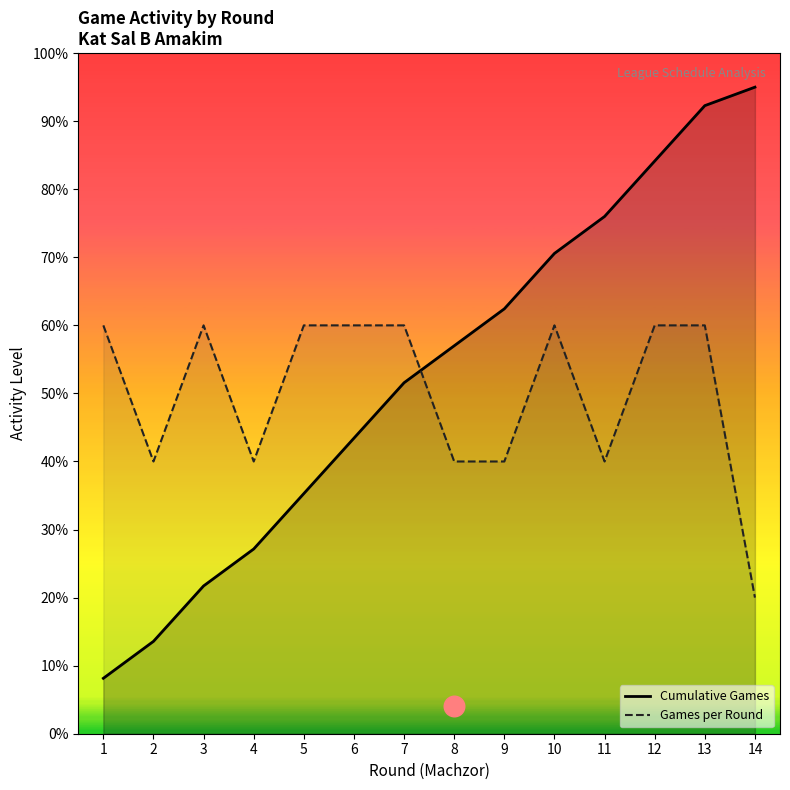

Is the value of Games per Round at 11 greater than the value of Cumulative Games at 6?

No